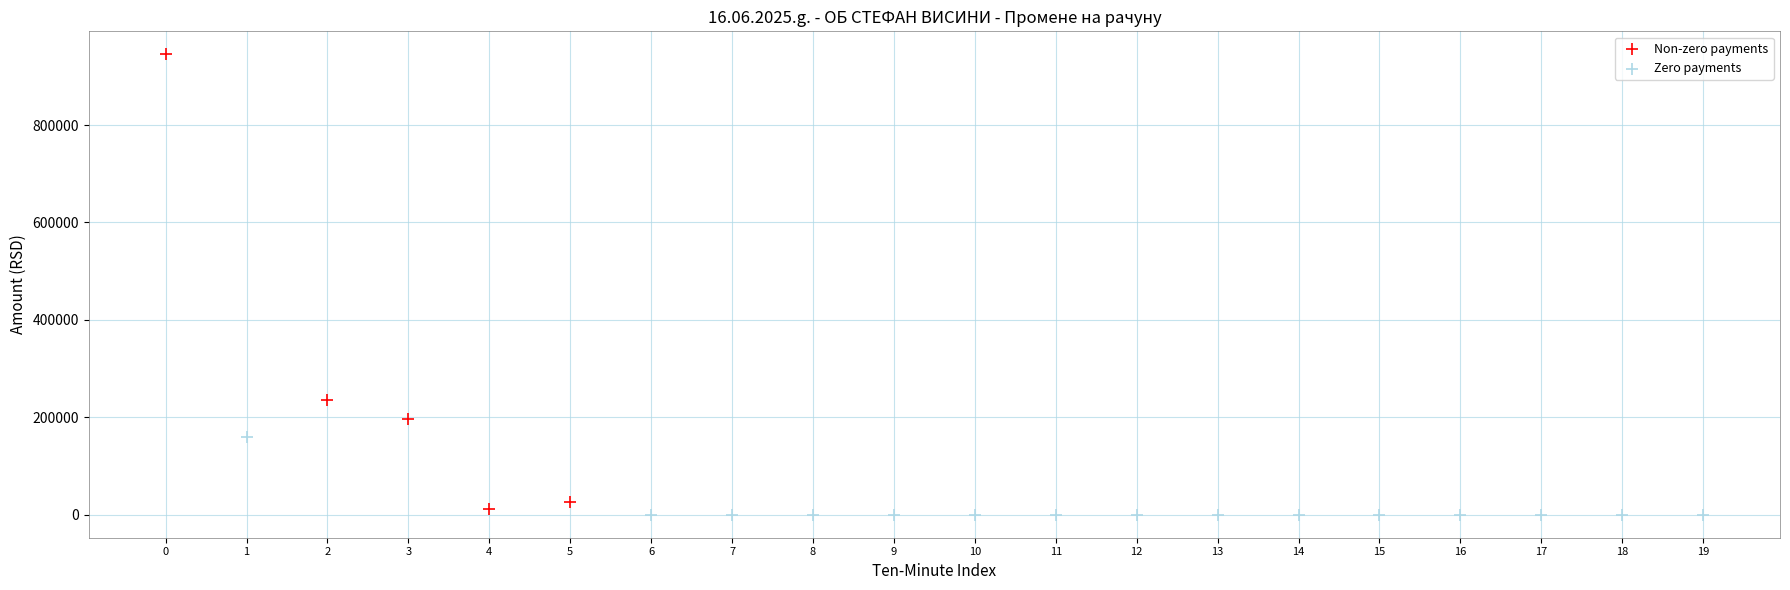

Which series contains the highest Y value?

Non-zero payments